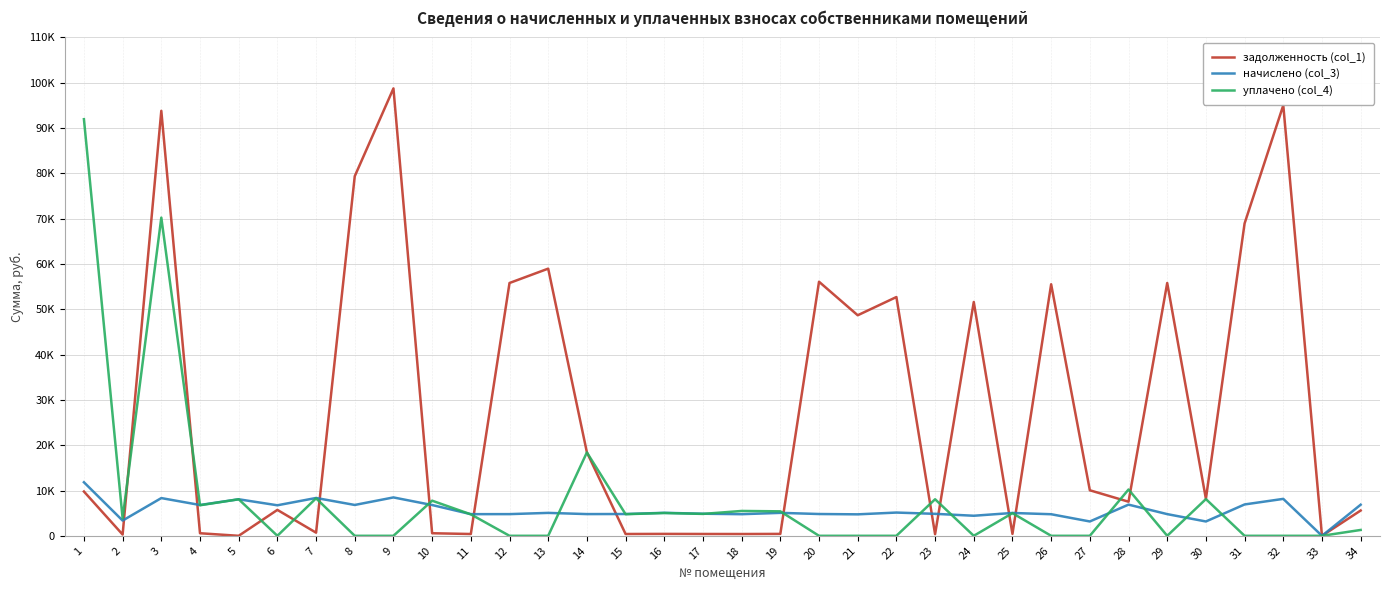

How many times do начислено (col_3) and уплачено (col_4) cross each other?

13